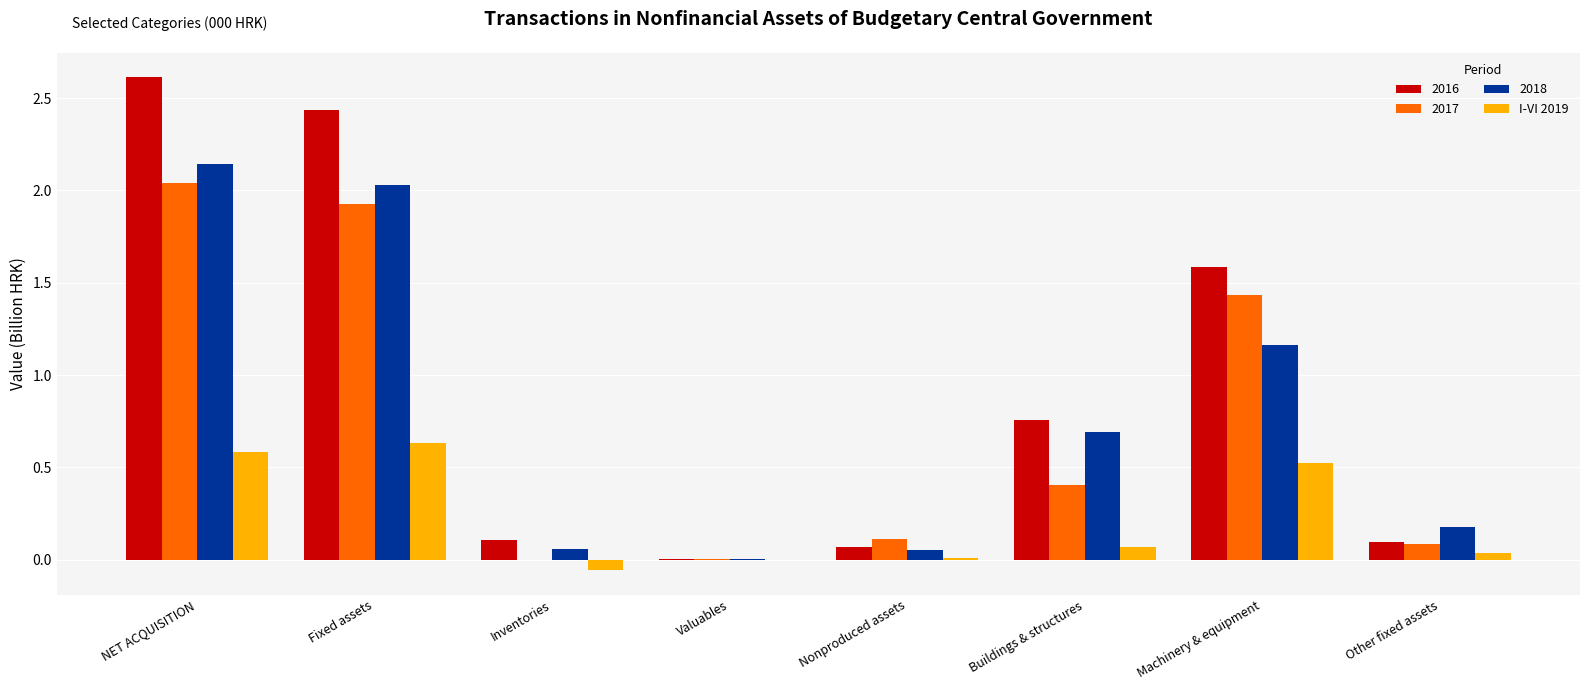

Between Fixed assets and Machinery & equipment, which series saw the biggest shift?

2018